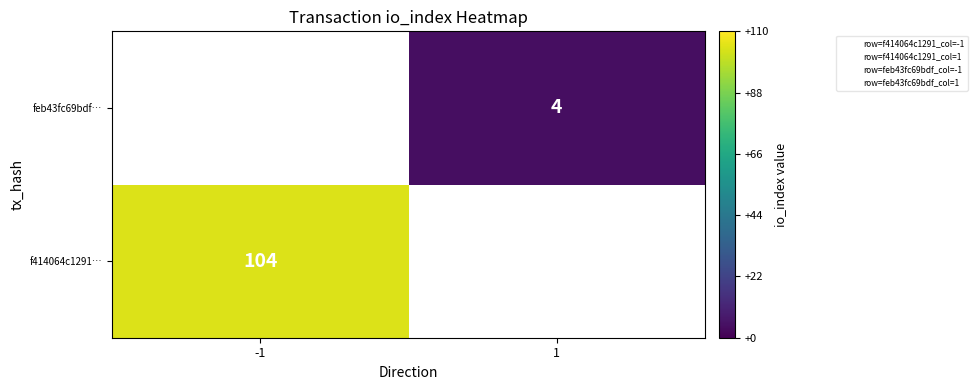

At 1, list the series in order from smallest to largest.

f414064c1291…, feb43fc69bdf…